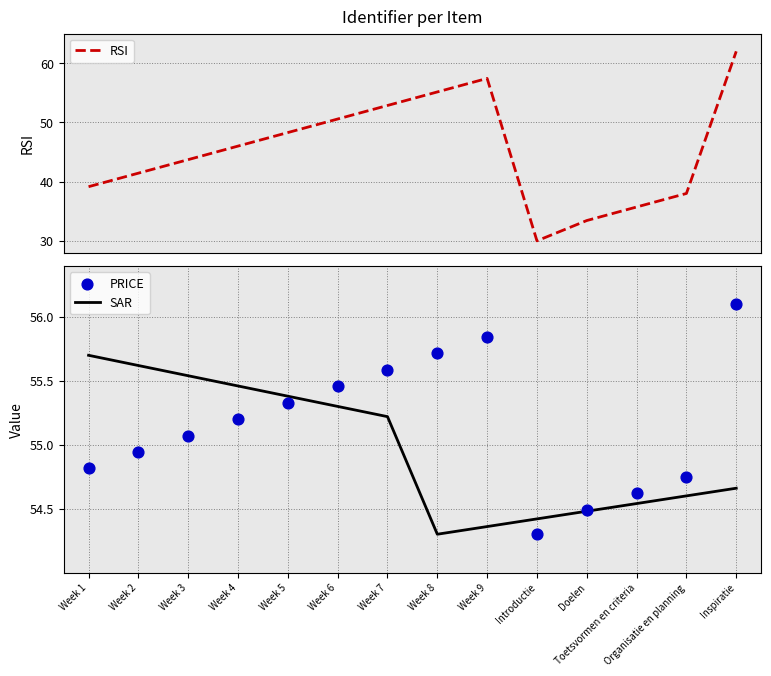

Which series has the largest total across all categories?

PRICE